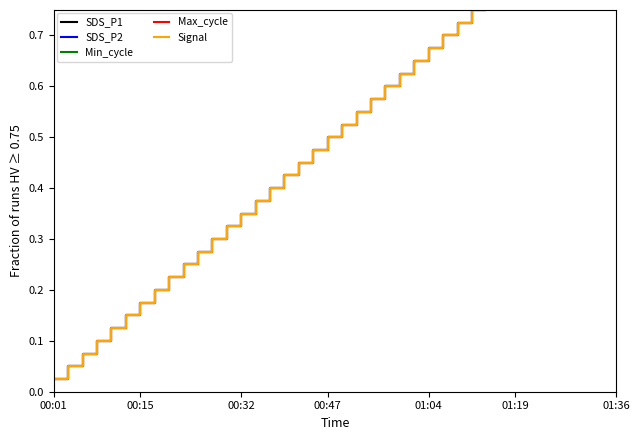

What are all the series names shown in the legend?

SDS_P1, SDS_P2, Min_cycle, Max_cycle, Signal